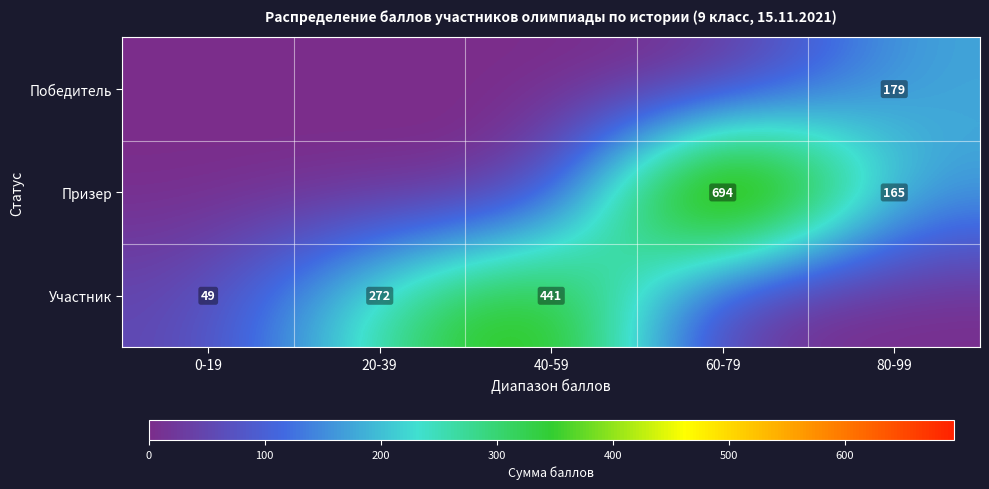

Is the value of Участник at 0-19 greater than the value of Победитель at 80-99?

No